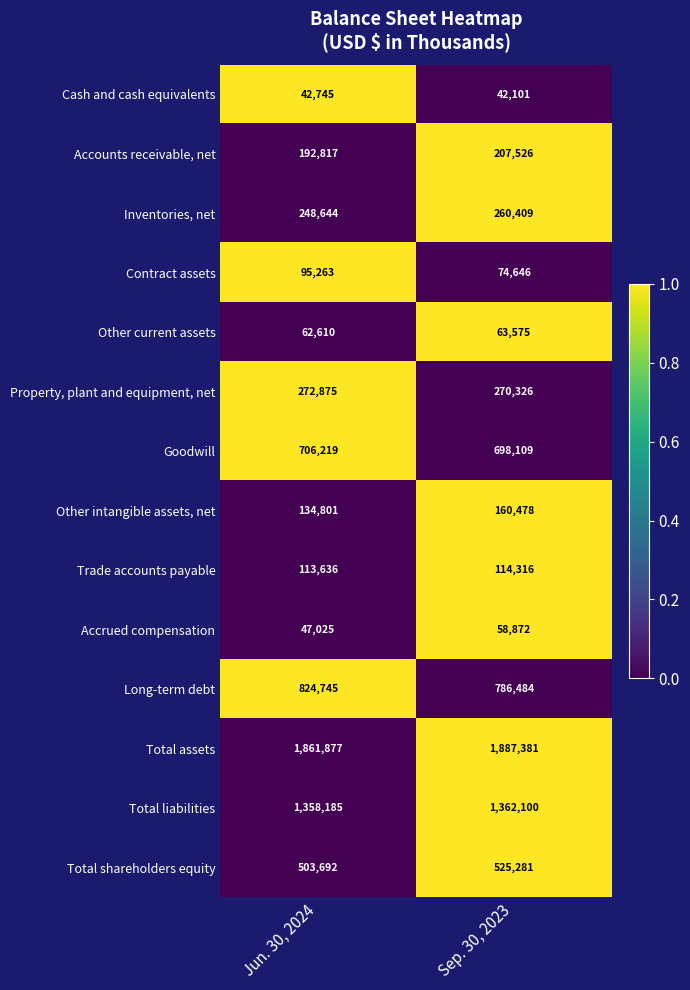

Reading left to right, extract all data points from this chart.

Cash and cash equivalents: Jun. 30, 2024=42745	Sep. 30, 2023=42101
Accounts receivable, net: Jun. 30, 2024=192817	Sep. 30, 2023=207526
Inventories, net: Jun. 30, 2024=248644	Sep. 30, 2023=260409
Contract assets: Jun. 30, 2024=95263	Sep. 30, 2023=74646
Other current assets: Jun. 30, 2024=62610	Sep. 30, 2023=63575
Property, plant and equipment, net: Jun. 30, 2024=272875	Sep. 30, 2023=270326
Goodwill: Jun. 30, 2024=706219	Sep. 30, 2023=698109
Other intangible assets, net: Jun. 30, 2024=134801	Sep. 30, 2023=160478
Trade accounts payable: Jun. 30, 2024=113636	Sep. 30, 2023=114316
Accrued compensation: Jun. 30, 2024=47025	Sep. 30, 2023=58872
Long-term debt: Jun. 30, 2024=824745	Sep. 30, 2023=786484
Total assets: Jun. 30, 2024=1861877	Sep. 30, 2023=1887381
Total liabilities: Jun. 30, 2024=1358185	Sep. 30, 2023=1362100
Total shareholders equity: Jun. 30, 2024=503692	Sep. 30, 2023=525281